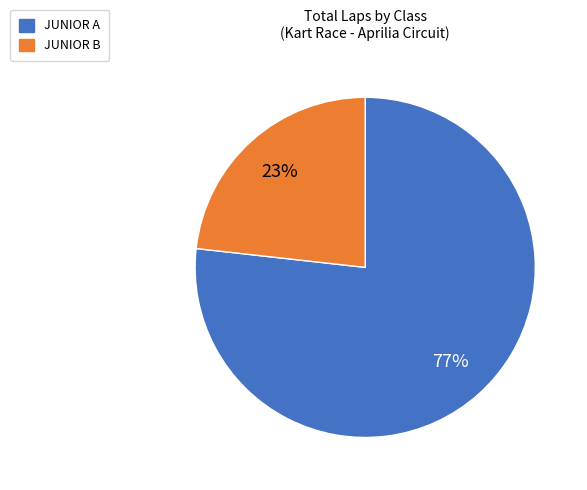

To the nearest percent, what is the difference between the JUNIOR B and JUNIOR A slice percentages?

54%